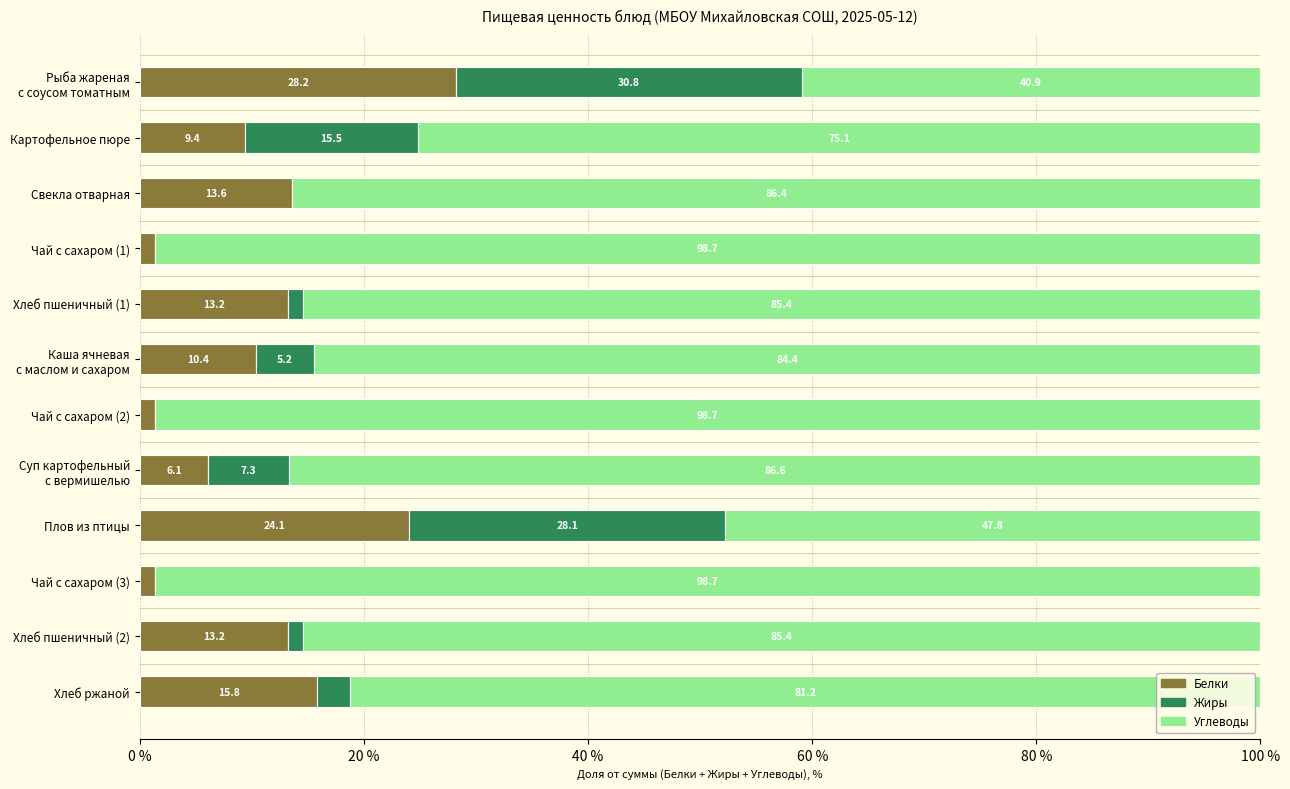

At which label is Белки closest to 14?

Свекла отварная